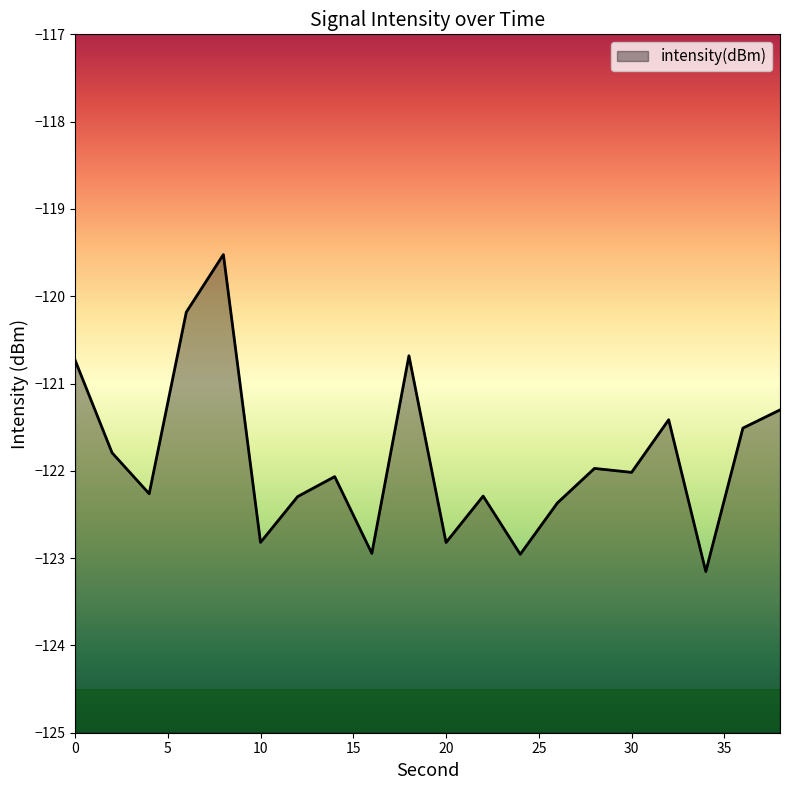

What is the difference between the second highest and minimum values?

3.0